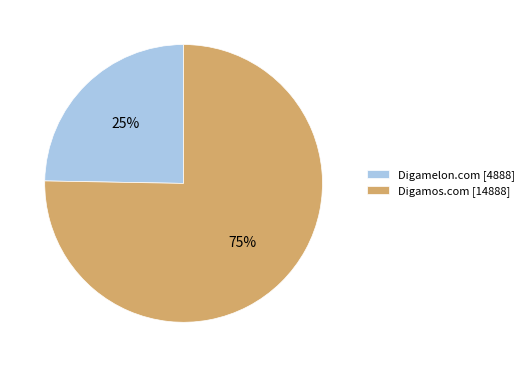

To the nearest percent, what is the average slice percentage?

50%